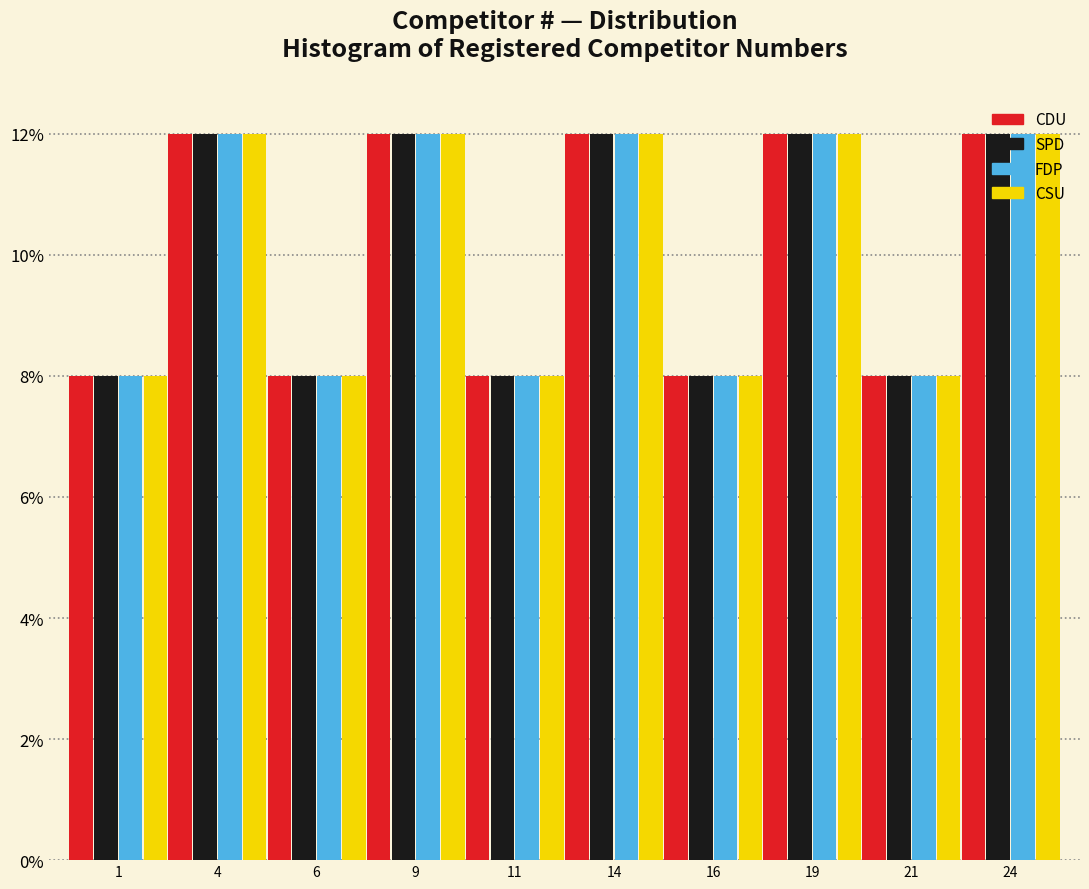

Are the bars horizontal?

No